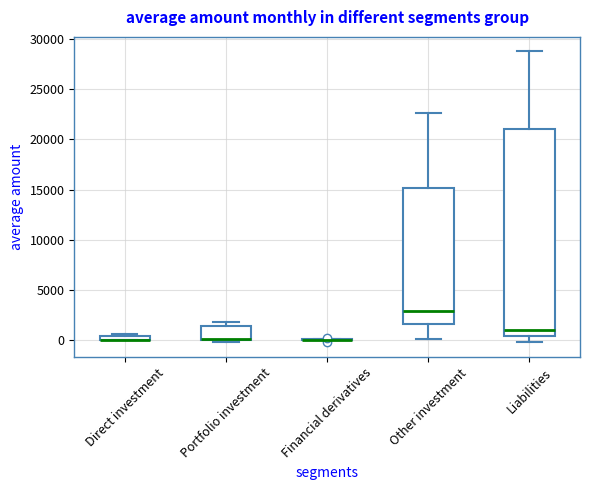

Where is the lower edge of the box for Direct investment on the y-axis? The values are not printed on the chart, so give them approximately, as read against the axis.

0